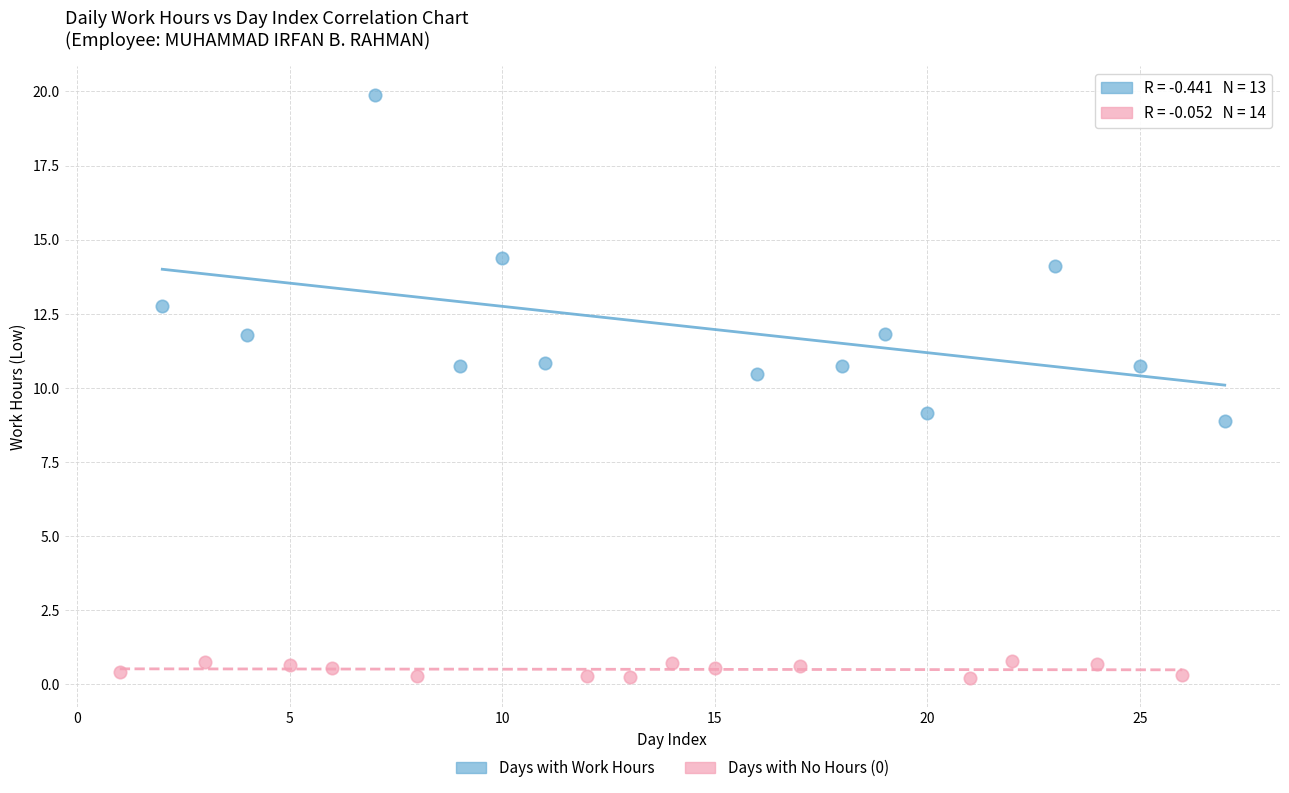

What are all the series names shown in the legend?

Days with Work Hours, Days with No Hours (0)